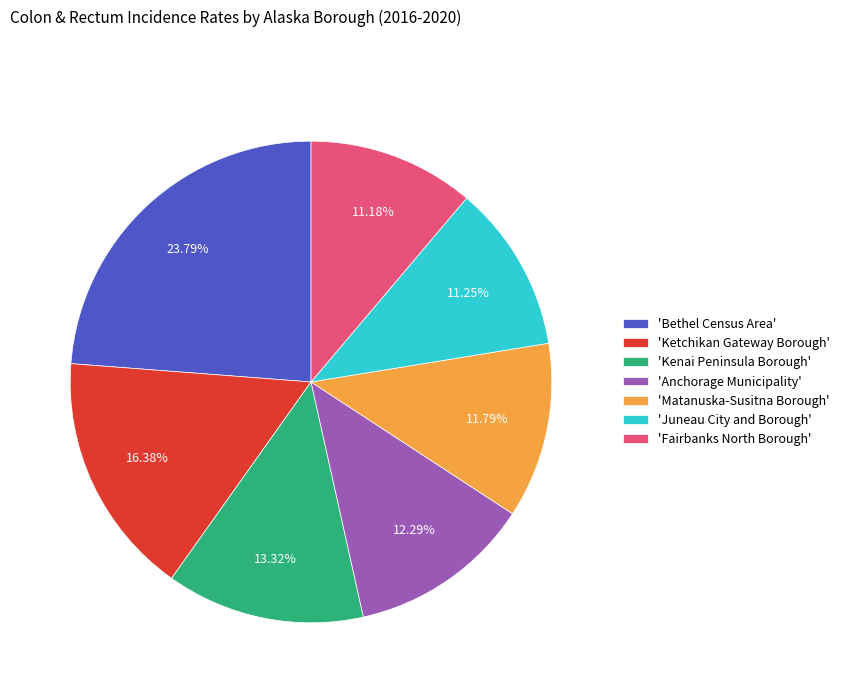

Is there a majority slice in this chart?

No